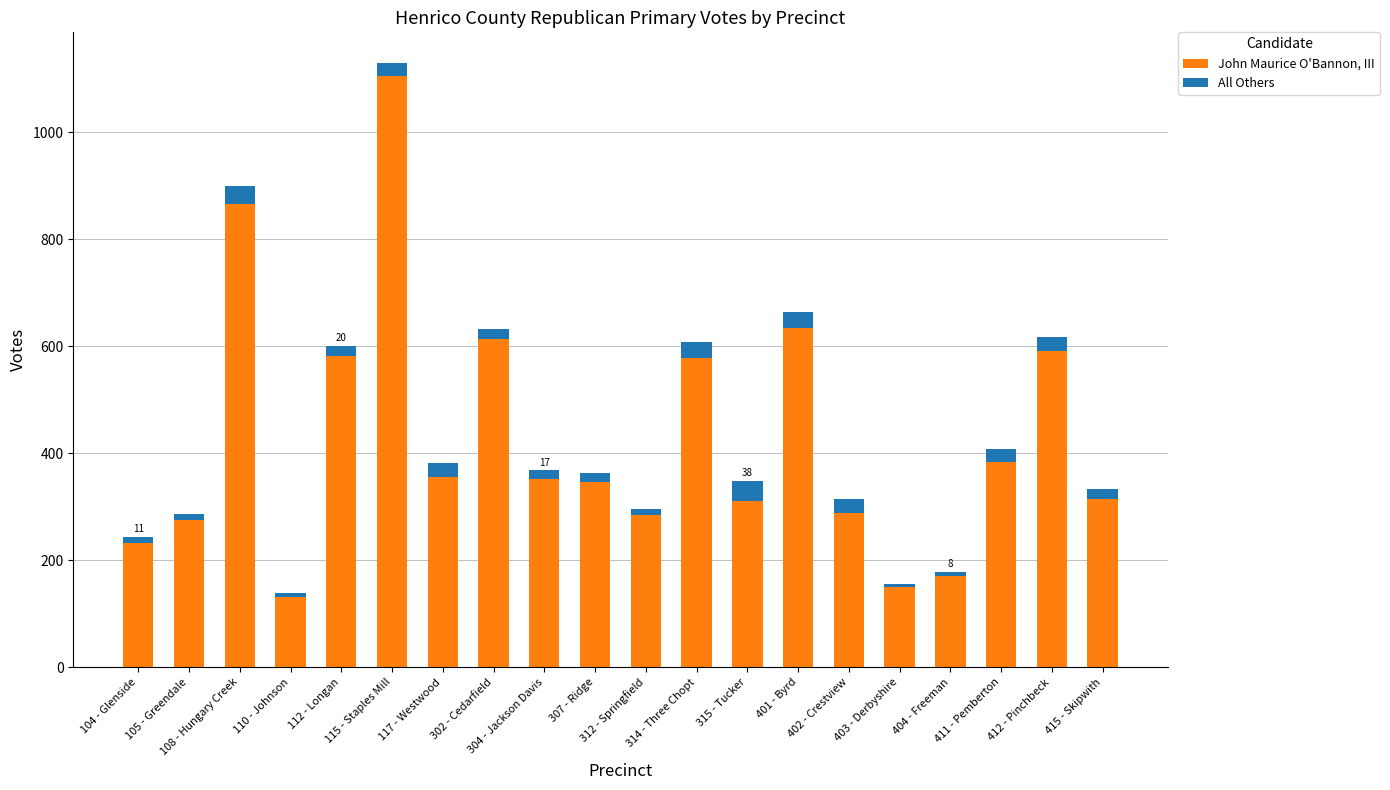

How many bars are there in total?

20